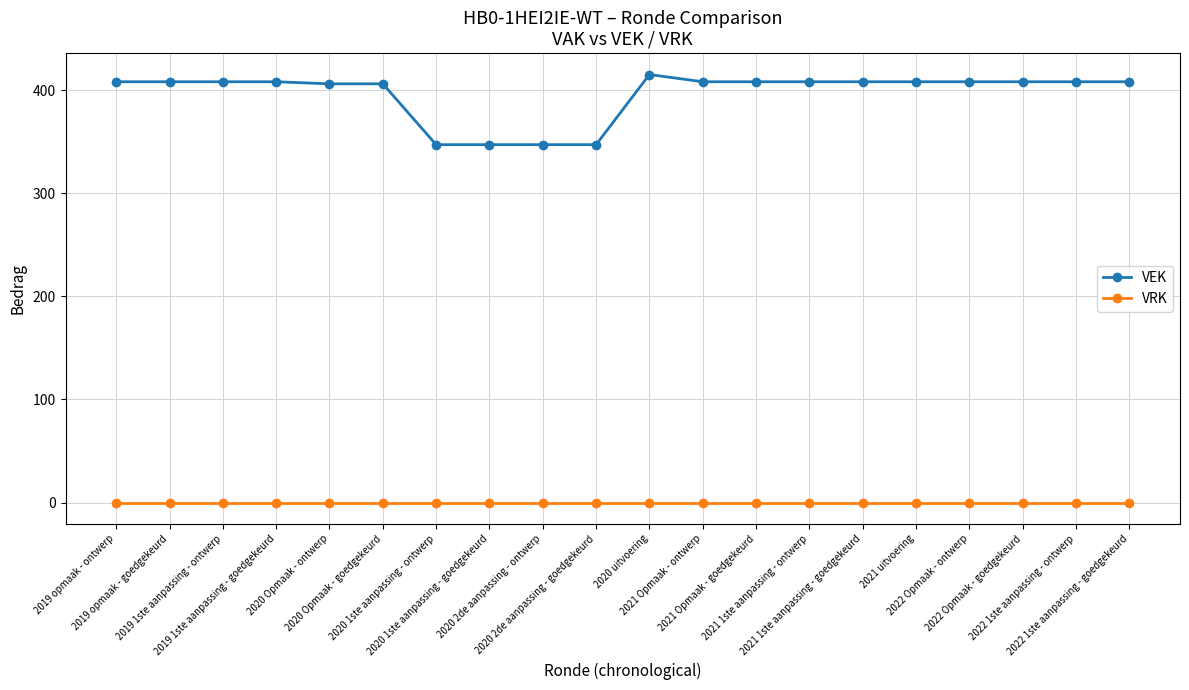

Which series has the widest spread of values?

VEK